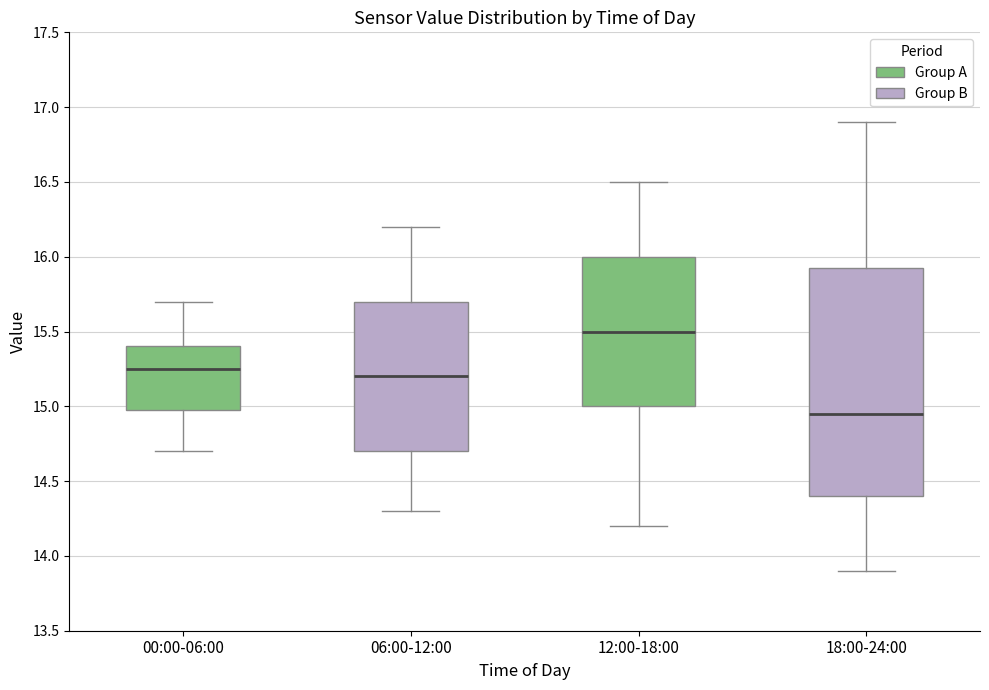

Where does the lower whisker of the box for 18:00-24:00 end on the y-axis? The values are not printed on the chart, so give them approximately, as read against the axis.

13.90